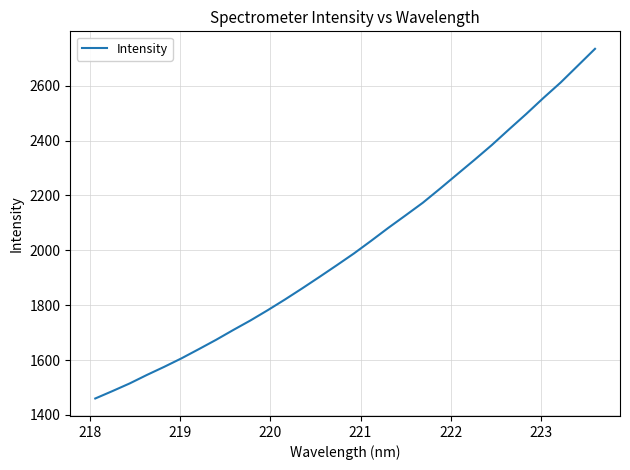

What is the maximum value shown in the chart?

2734.9